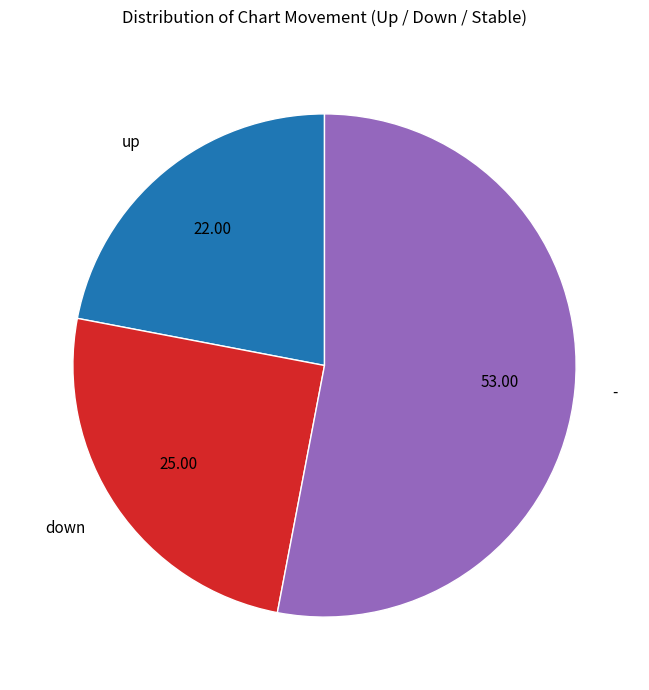

Between up and down, which is larger?

down